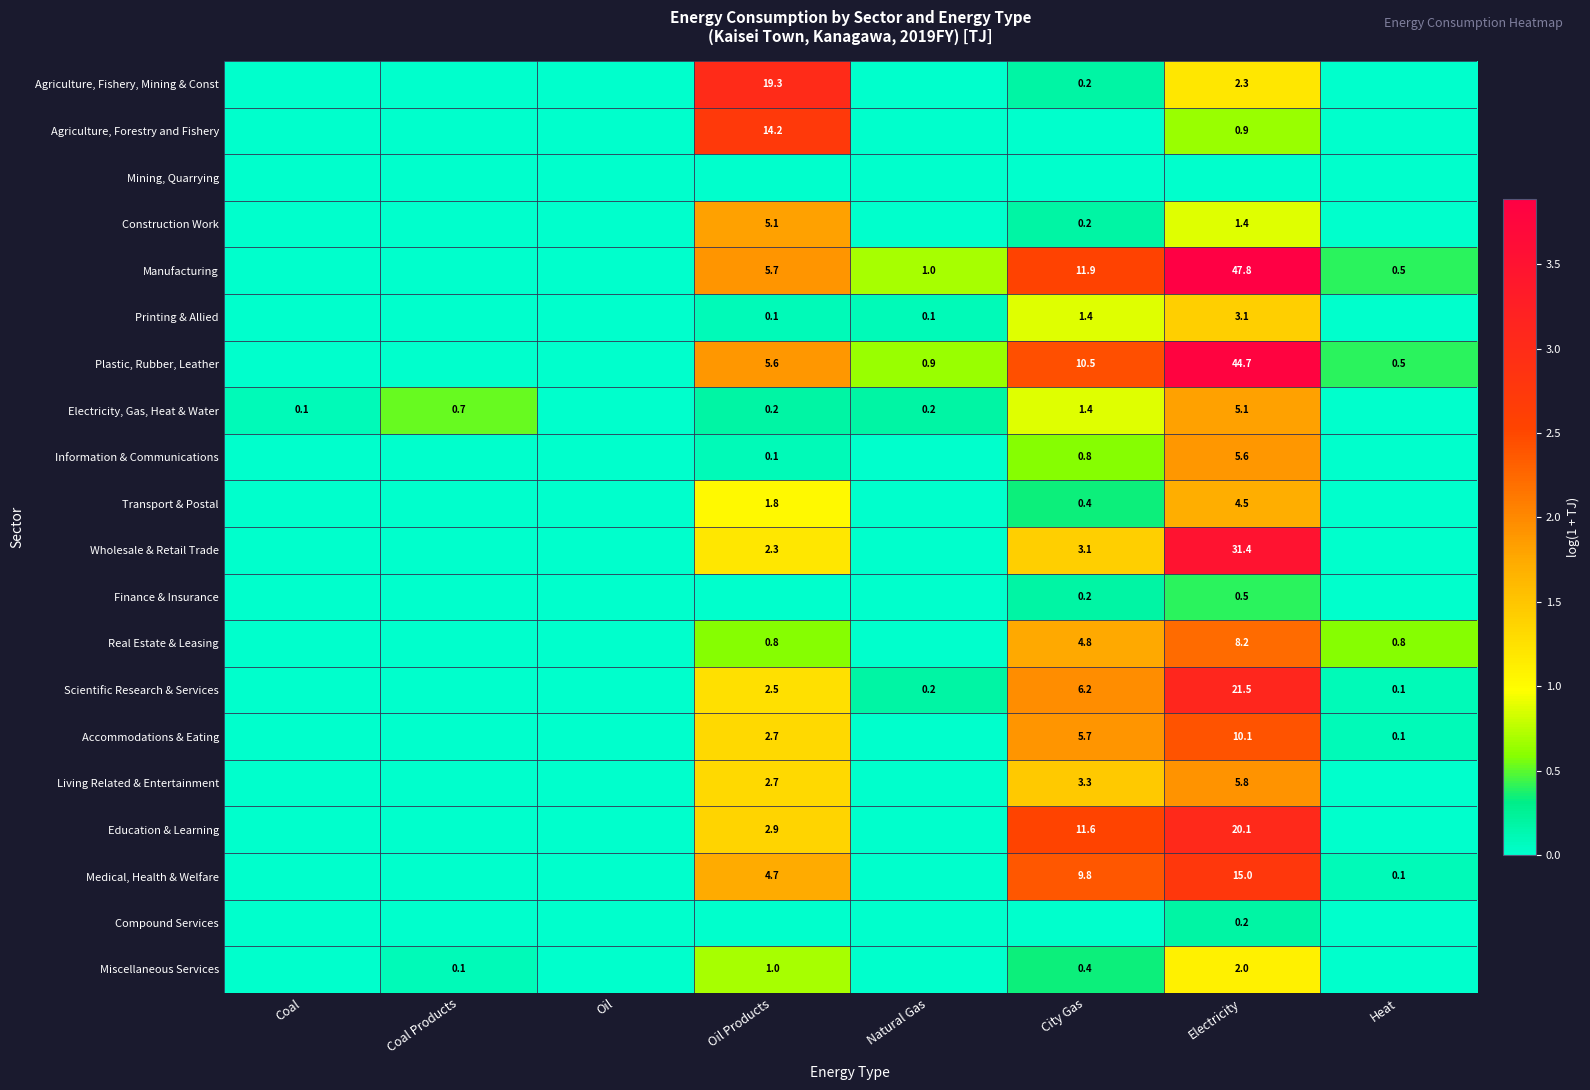

True or false: Printing & Allied has a value of 1.4 at City Gas.

True